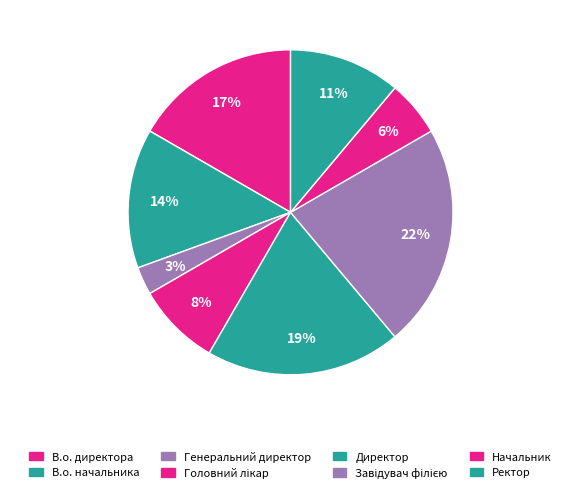

Count the number of slices in the pie.

8